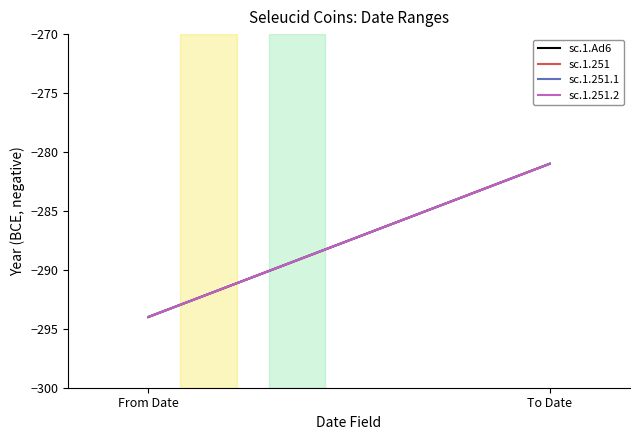

List the labels in order of sc.1.251 value, largest first.

To Date, From Date